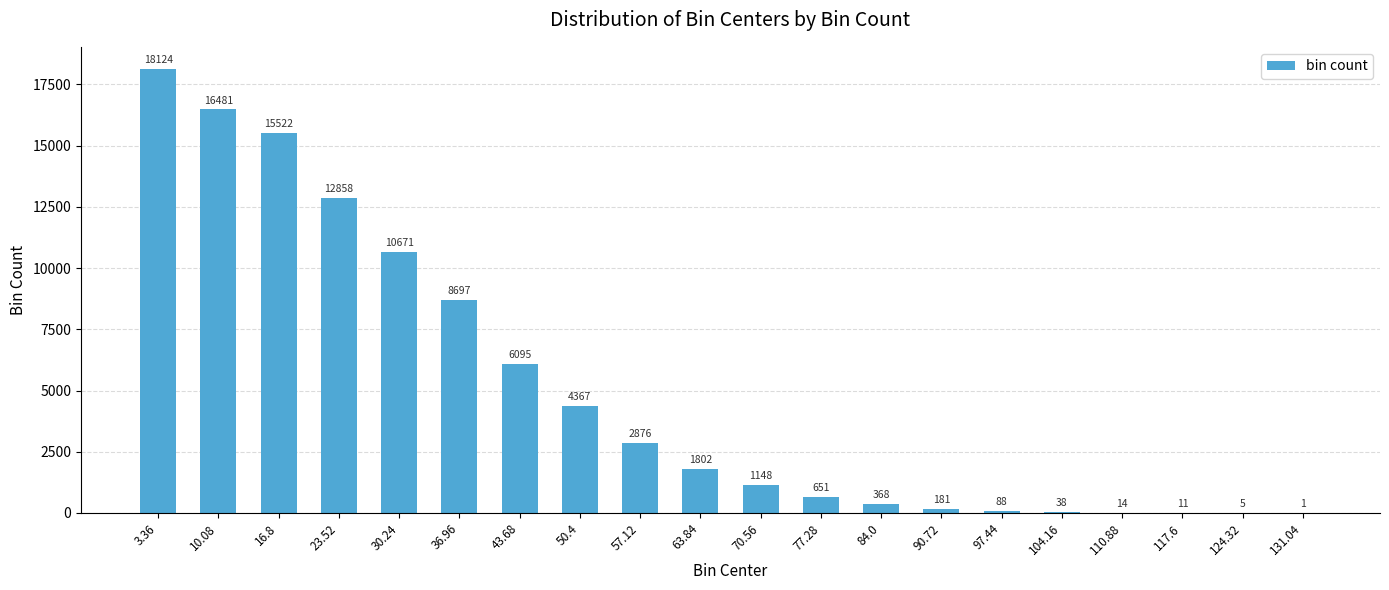

How many distinct data groups are displayed?

1